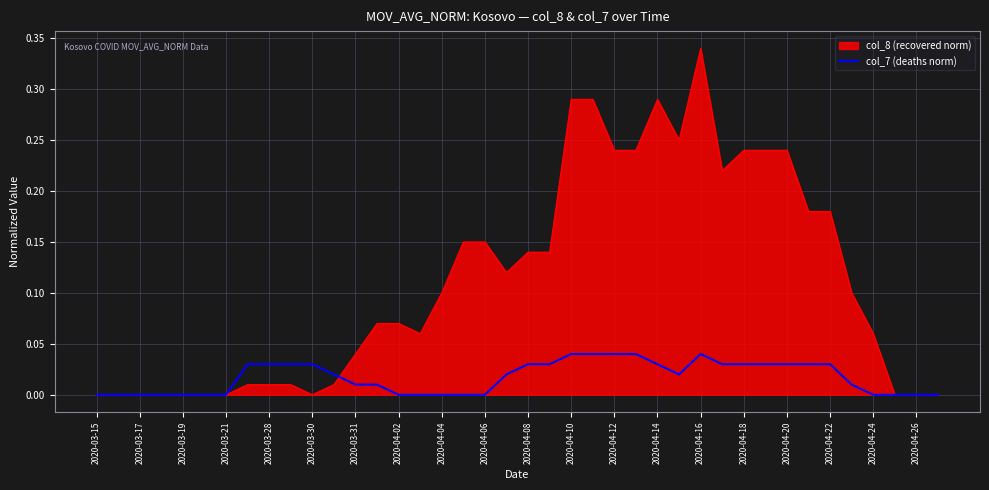

Rank the series by their average value, from lowest to highest.

col_7 (deaths norm), col_8 (recovered norm)